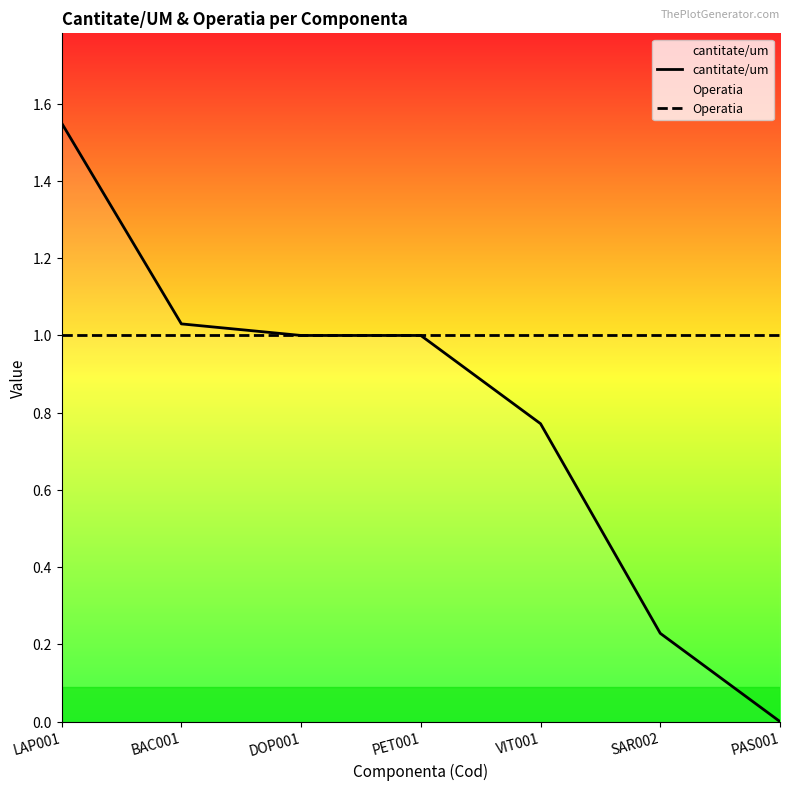

Which series has the widest spread of values?

cantitate/um